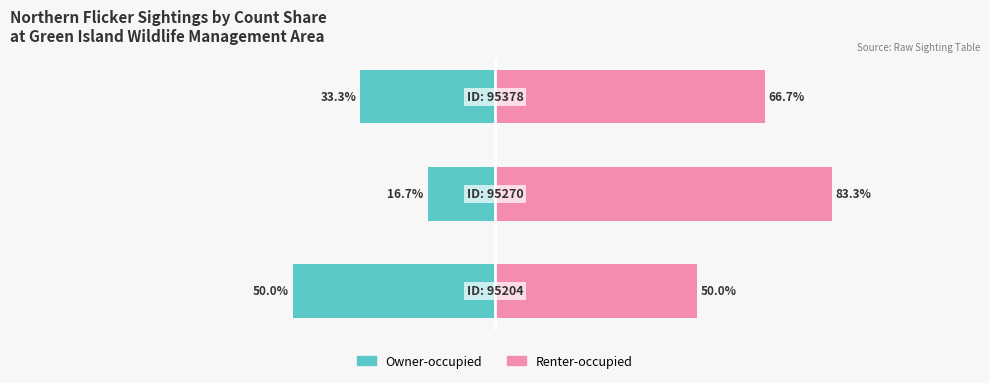

Reading right to left, what are all the values shown in this chart?

Owner-occupied: -33.3	-16.7	-50.0
Renter-occupied: 66.7	83.3	50.0